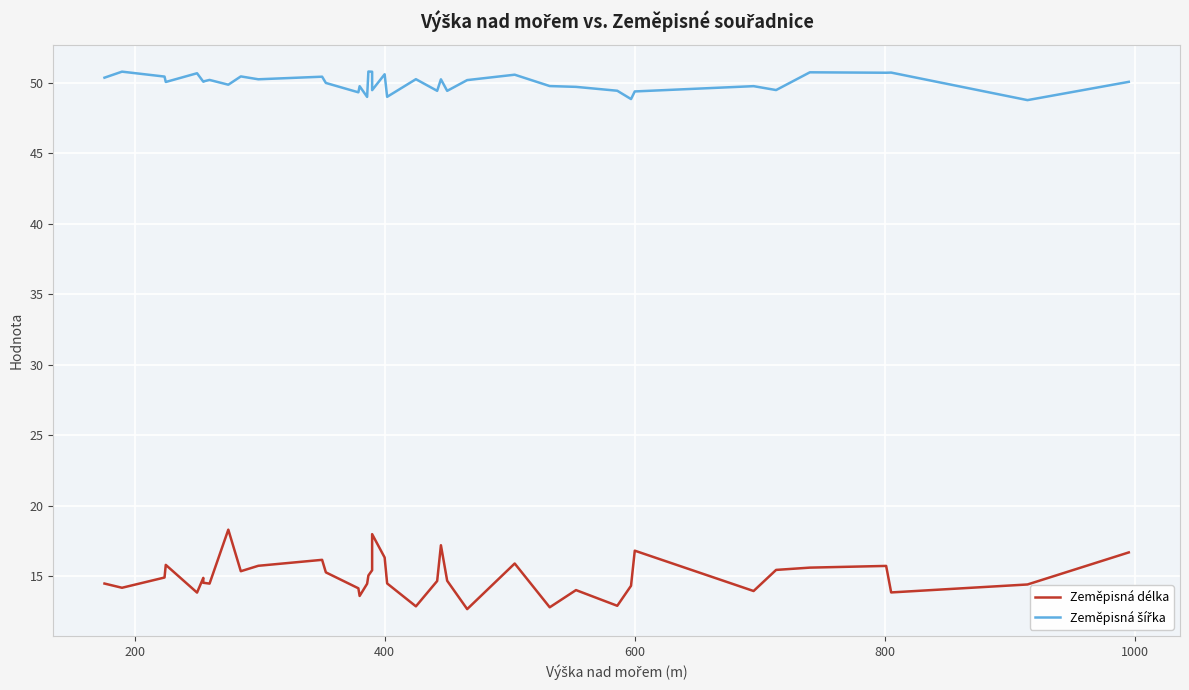

In Zeměpisná délka, how many points are lower than both neighbors (excluding endpoints)?

10